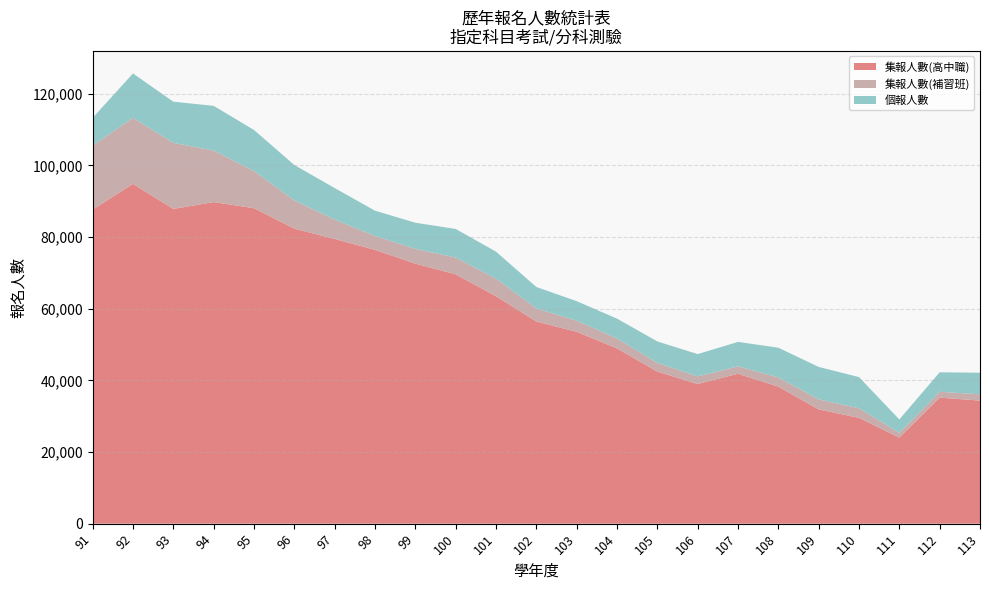

Reading right to left, transcribe all the data shown in this chart.

集報人數(高中職): 34353	35186	24046	29536	31901	38252	41860	38983	42461	48933	53565	56432	63496	69605	72585	76431	79481	82358	88061	89765	87853	94860	87666
集報人數(補習班): 1757	1631	1303	2683	2777	2571	2056	2130	2414	2776	3102	3654	4892	4693	4117	3862	5395	7884	10366	14375	18450	18414	17848
個報人數: 6031	5436	3737	8699	9076	8296	6826	6221	5996	5528	5442	5982	7546	7973	7305	7065	8805	9875	11462	12488	11485	12396	7769